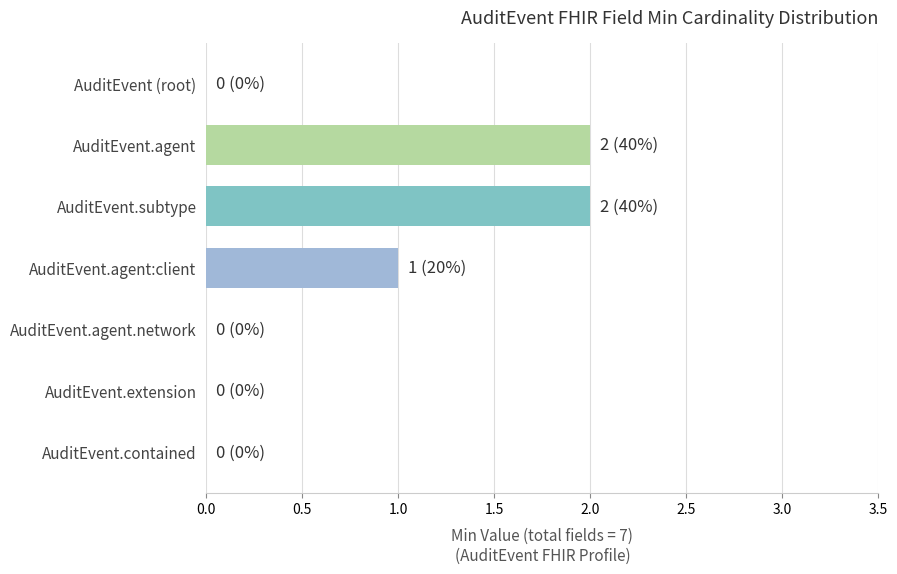

True or false: the data shows 0 at AuditEvent.extension.

True